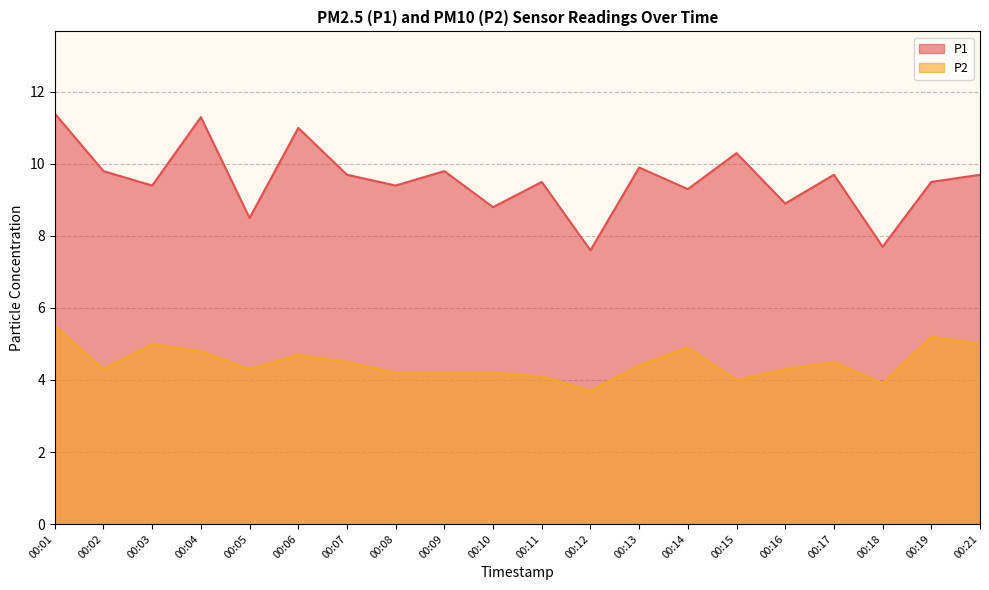

True or false: P1 has more than 1 points higher than both neighbors.

True